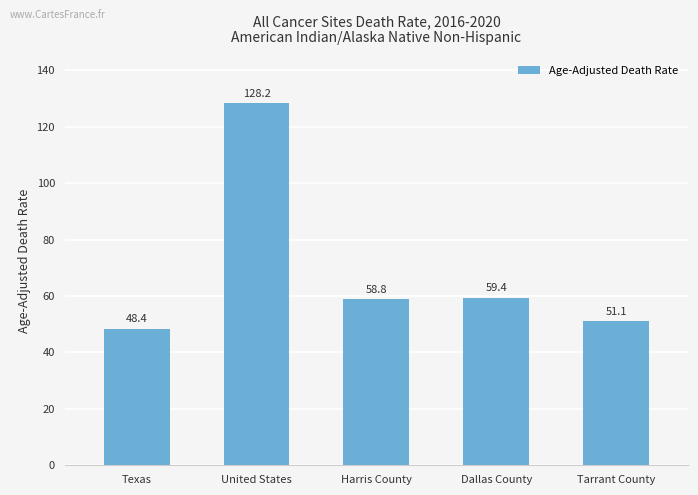

Reading left to right, what are all the values shown in this chart?

Texas=48.4	United States=128.2	Harris County=58.8	Dallas County=59.4	Tarrant County=51.1